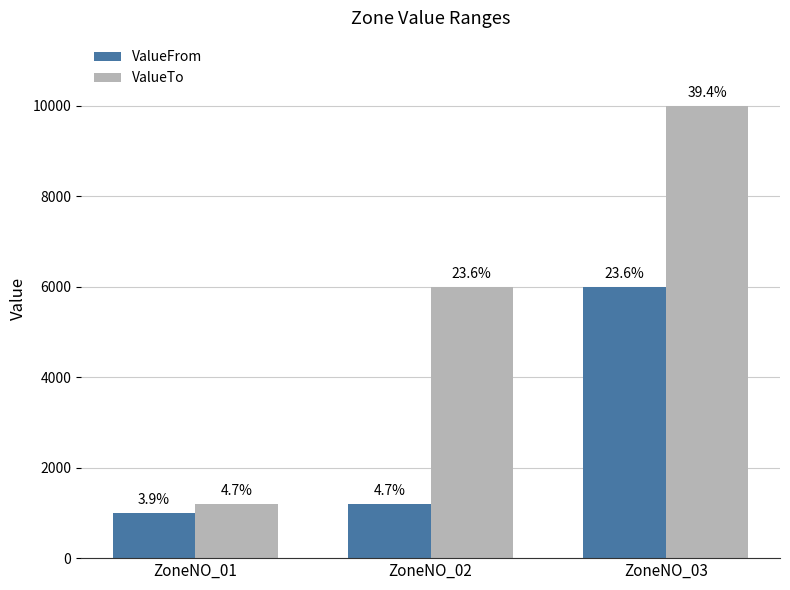

How many bars are there in each group?

2